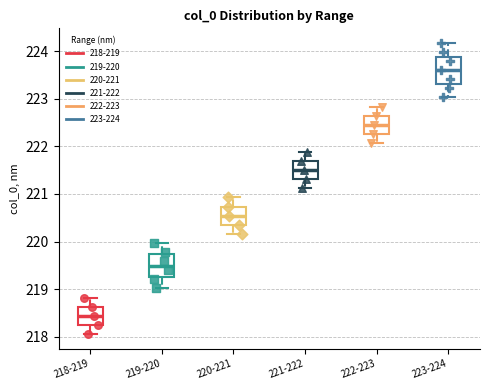

Which box's median line is the lowest?

218-219